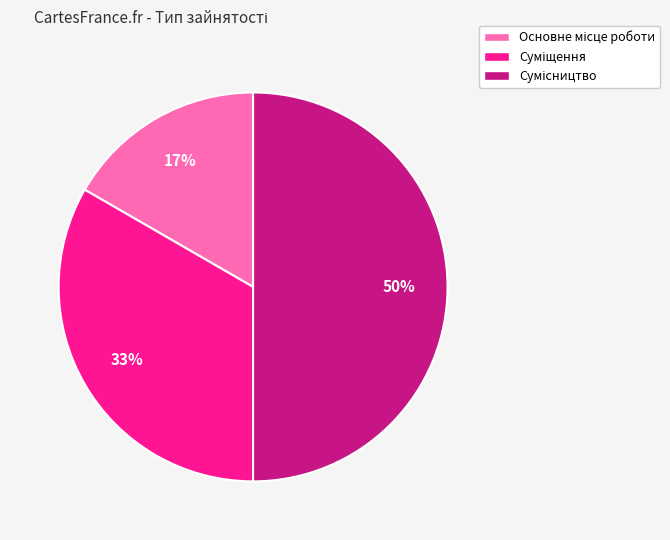

To the nearest percent, what is the average slice percentage?

33%